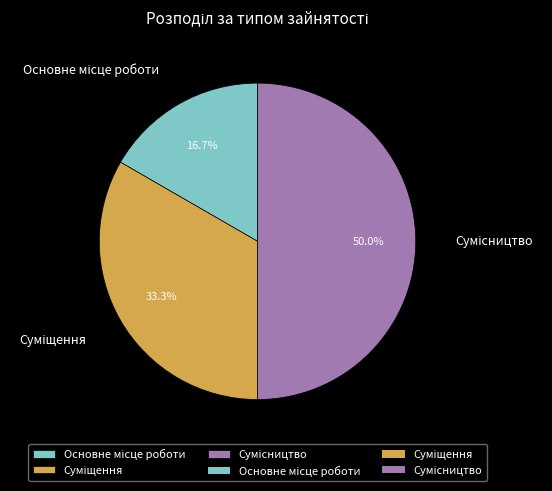

True or false: Сумісництво accounts for 63% of the total.

False